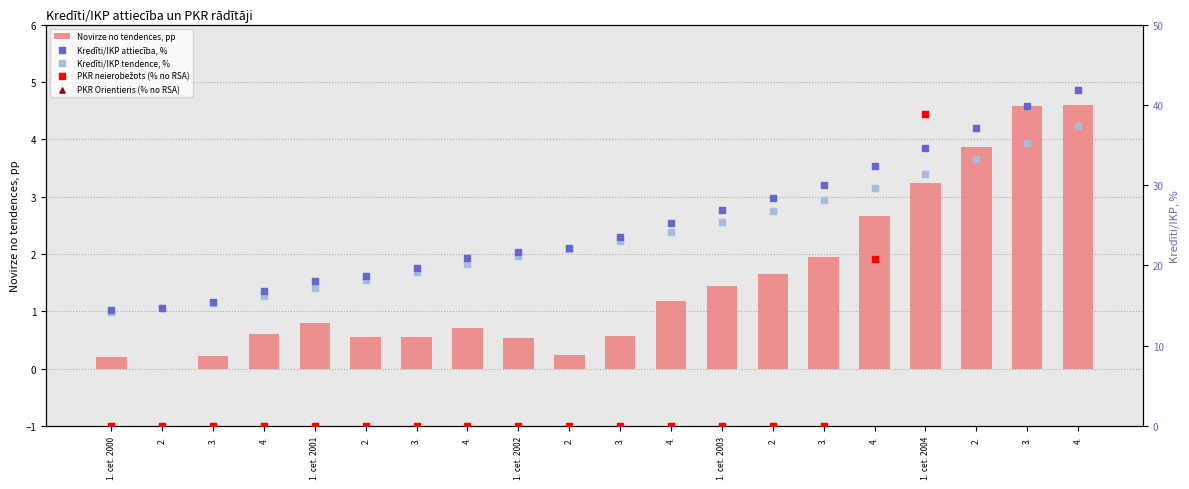

Which series contains the lowest Y value?

Novirze no tendences, pp